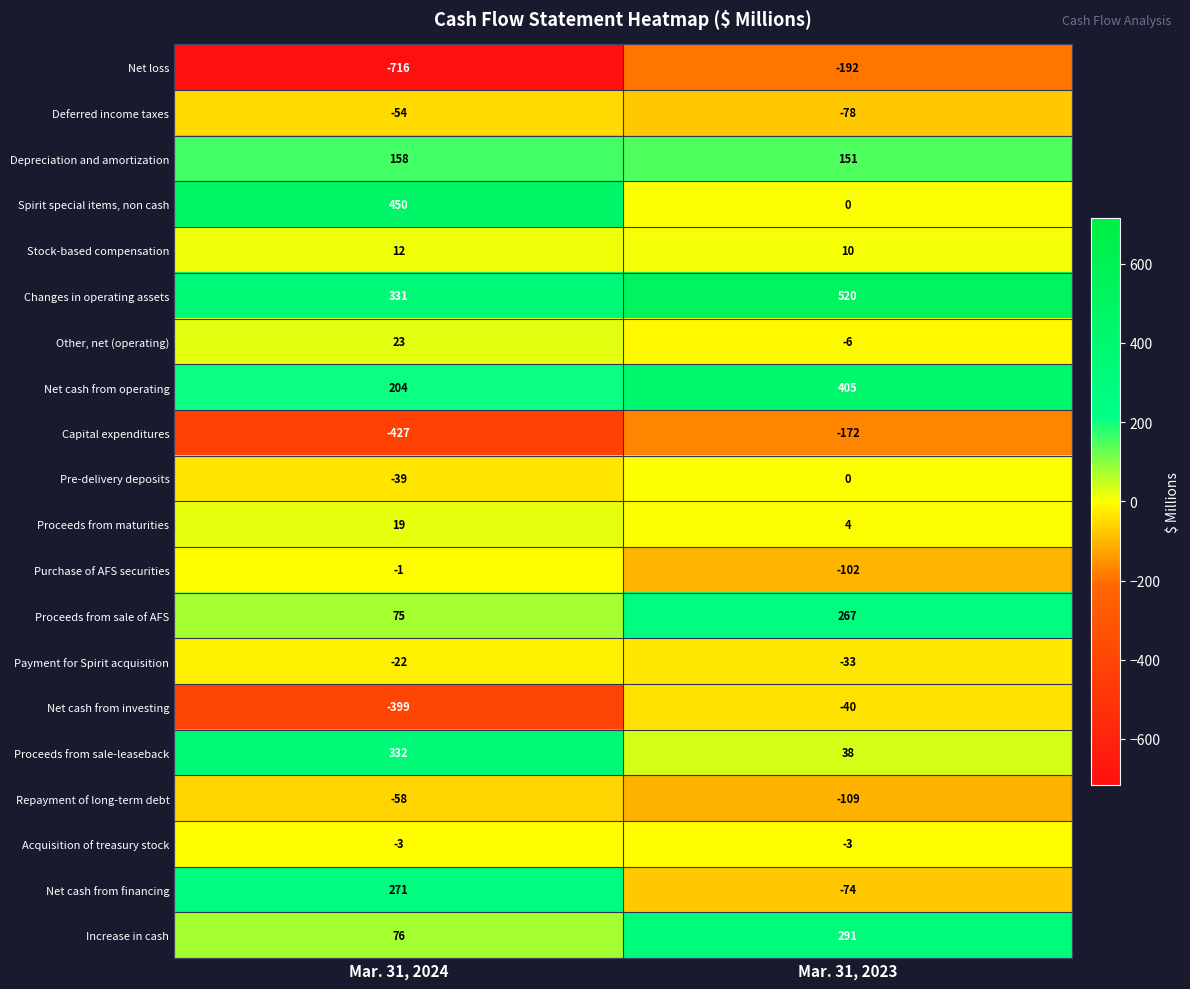

Is the value of Payment for Spirit acquisition at Mar. 31, 2023 greater than the value of Net loss at Mar. 31, 2024?

Yes